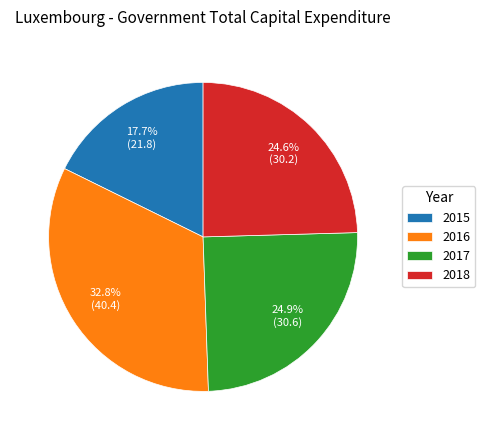

Approximately how many times larger is the value at 2017 compared to 2016?

0.8